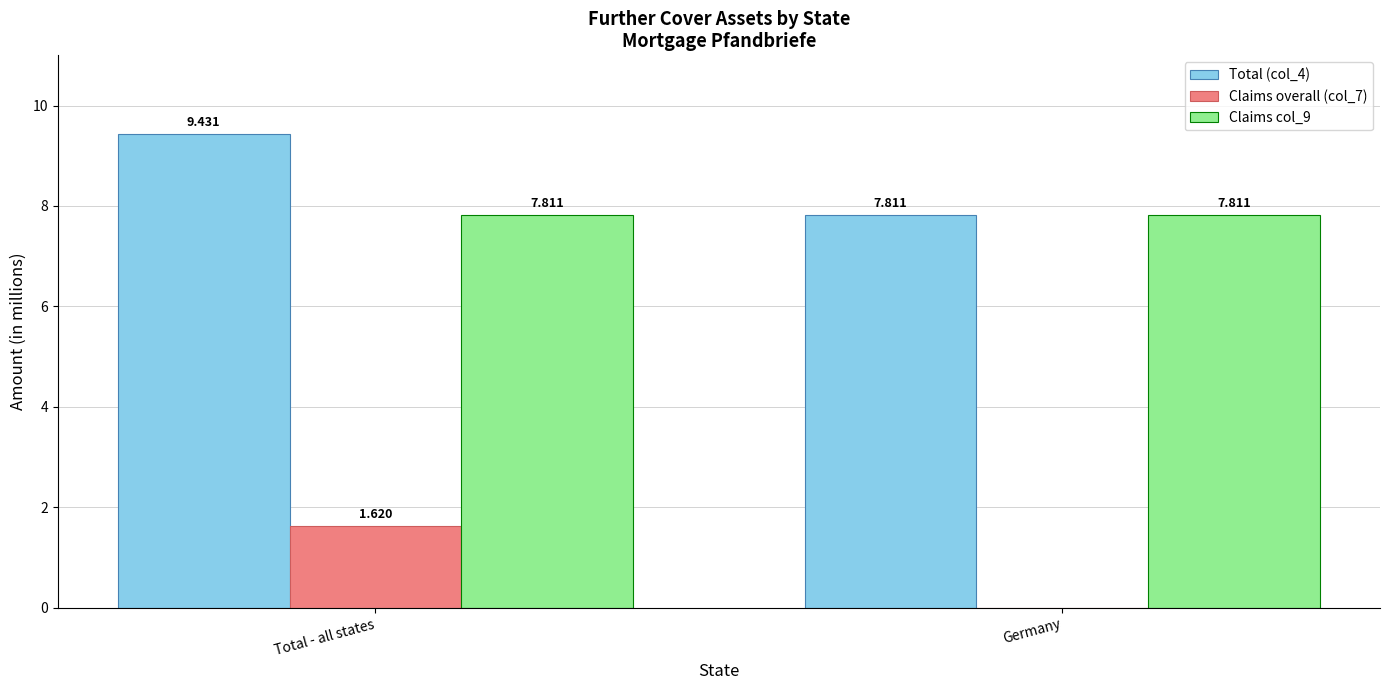

Which category has the highest value across all series?

Total - all states